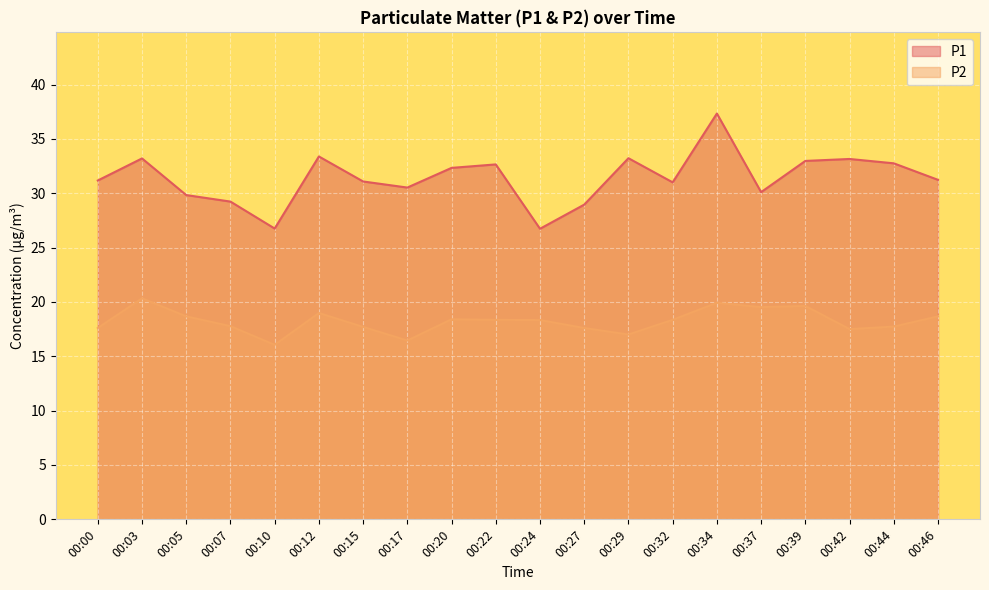

Rank the series by their maximum value, from highest to lowest.

P1, P2